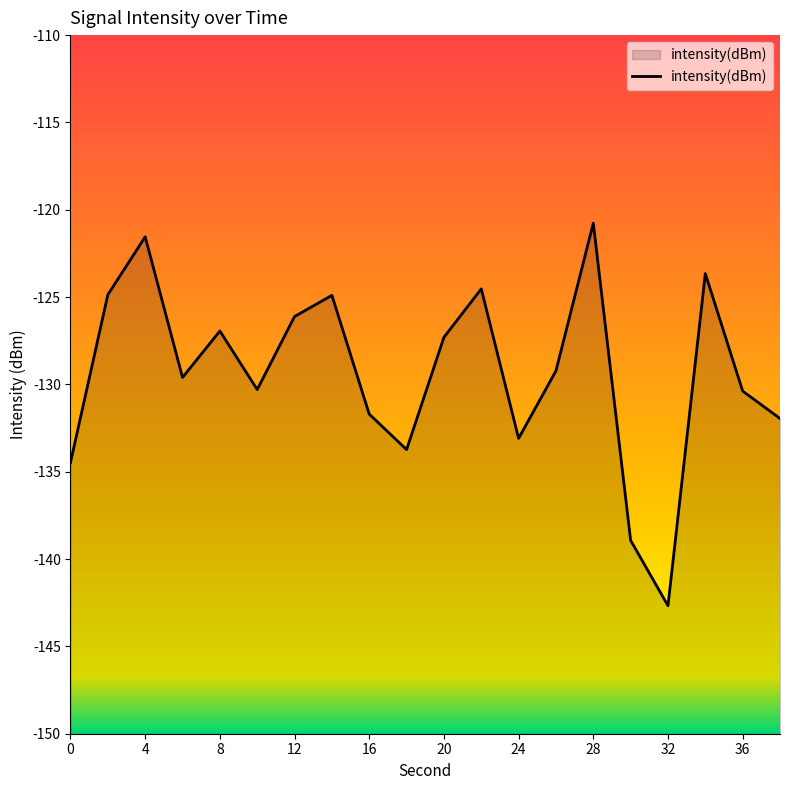

Which label corresponds to the largest value in the chart?

28